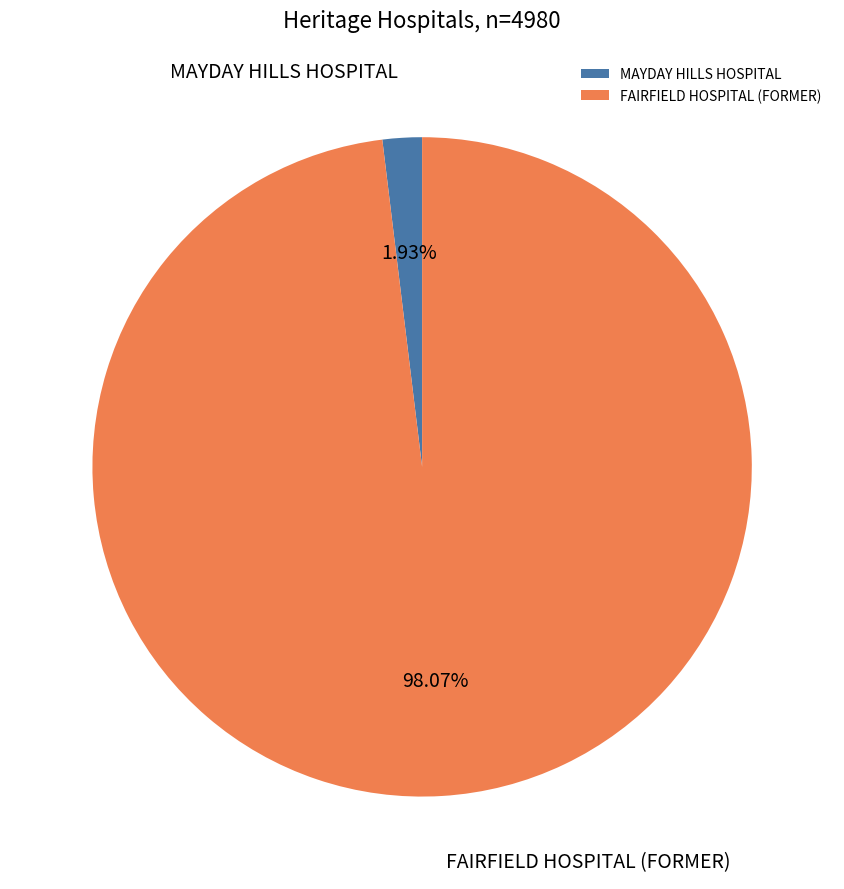

To the nearest percent, what percentage of the pie is FAIRFIELD HOSPITAL (FORMER)?

98%